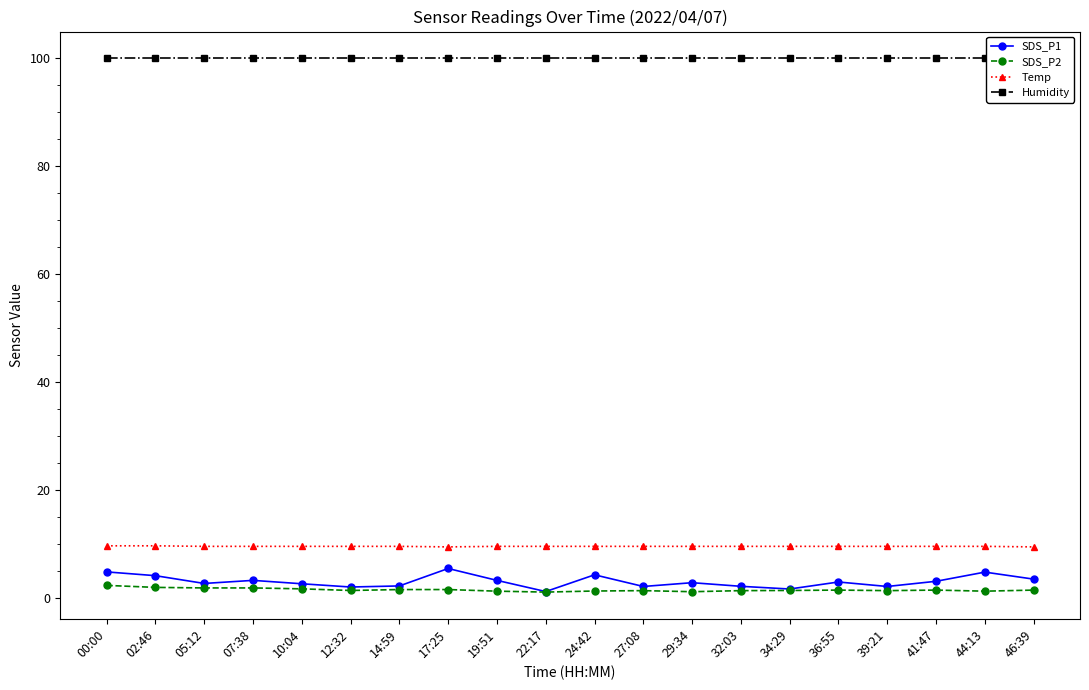

Where is Temp nearest to the value 9?

17:25